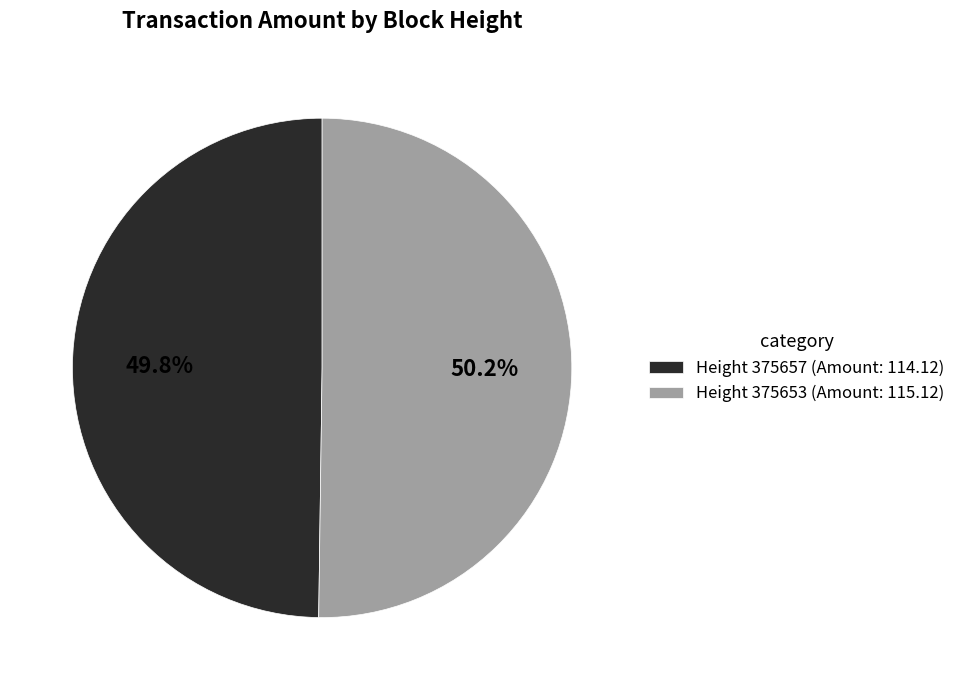

What percentage do Height 375657 (Amount: 114.12) and Height 375653 (Amount: 115.12) together represent?

100.0%